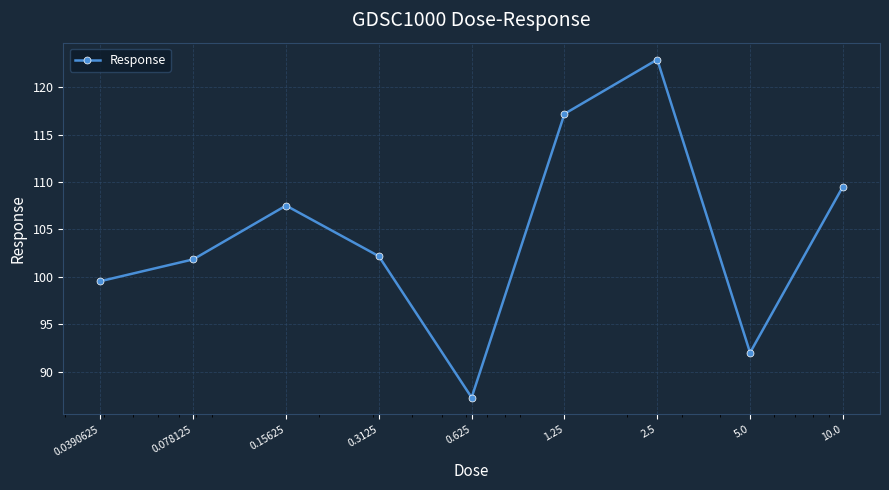

What is the value of the 8th point from the left?

92.0